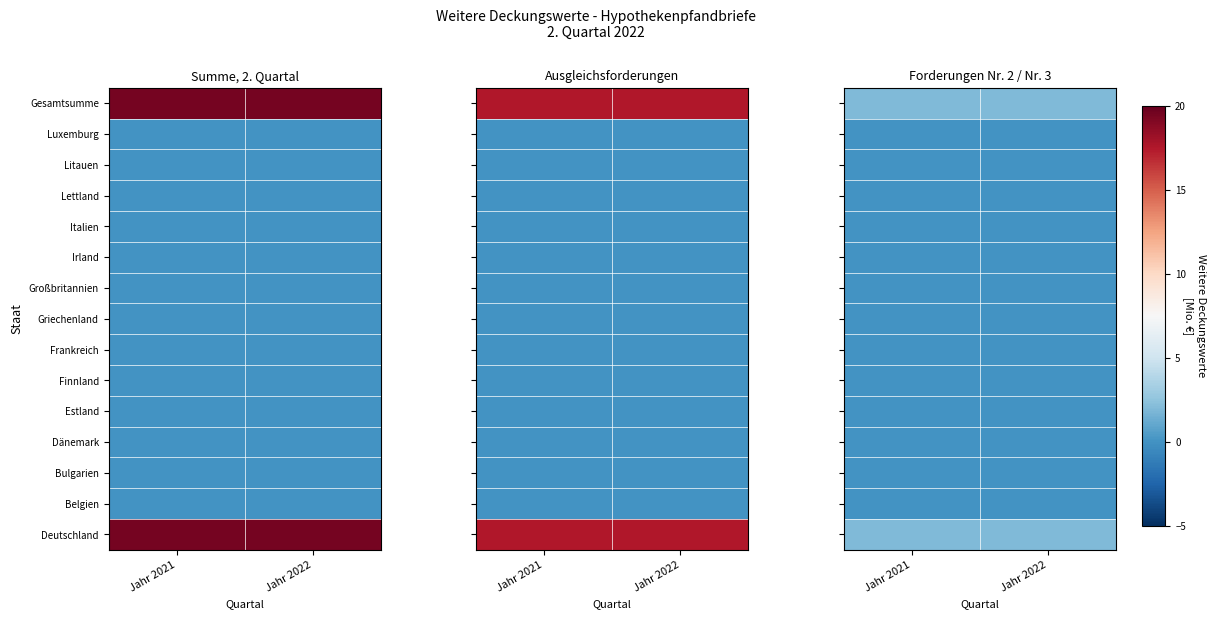

The Frankreich series shows 0.0 at Jahr 2021. True or false?

True